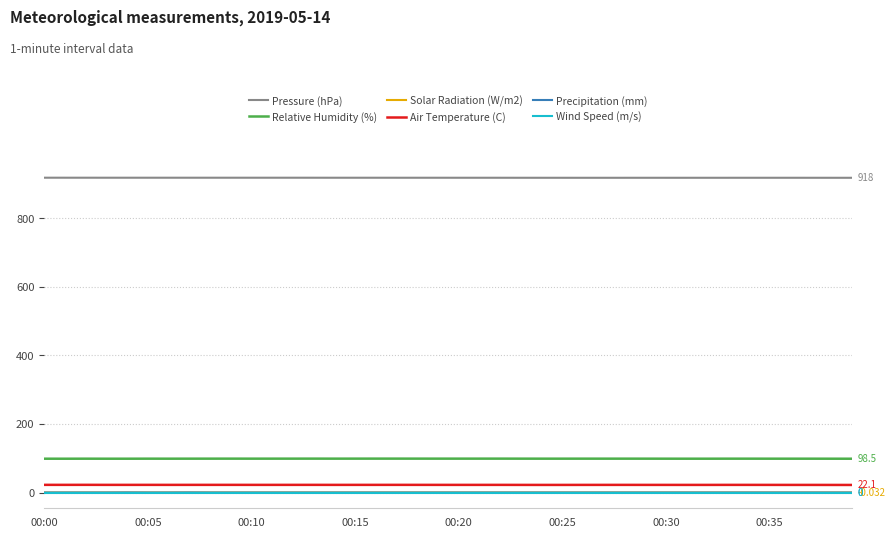

True or false: Relative Humidity (%) and Air Temperature (C) intersect in this chart.

False